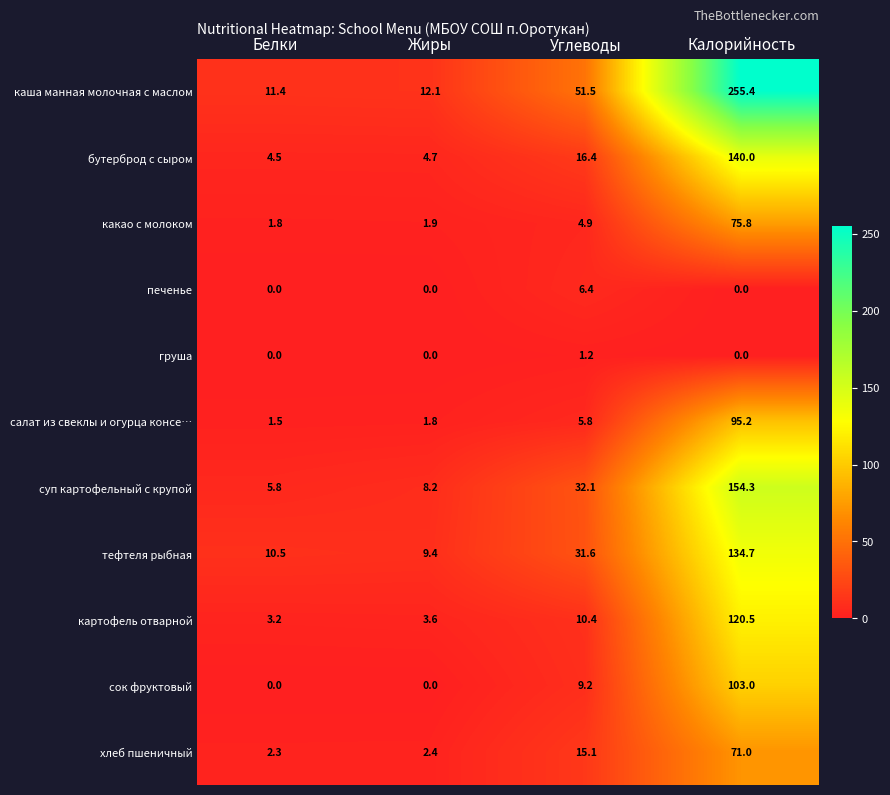

What is the highest value of the хлеб пшеничный series?

71.0